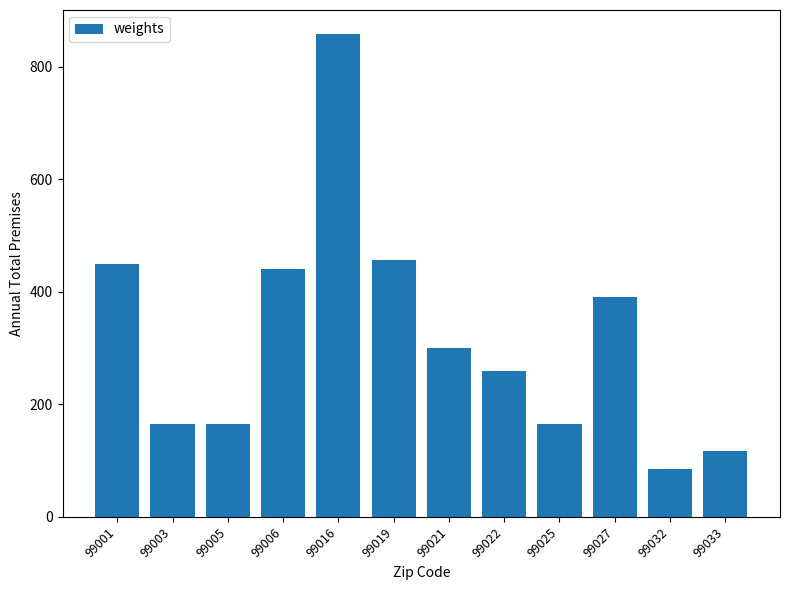

What is the smallest value displayed?

86